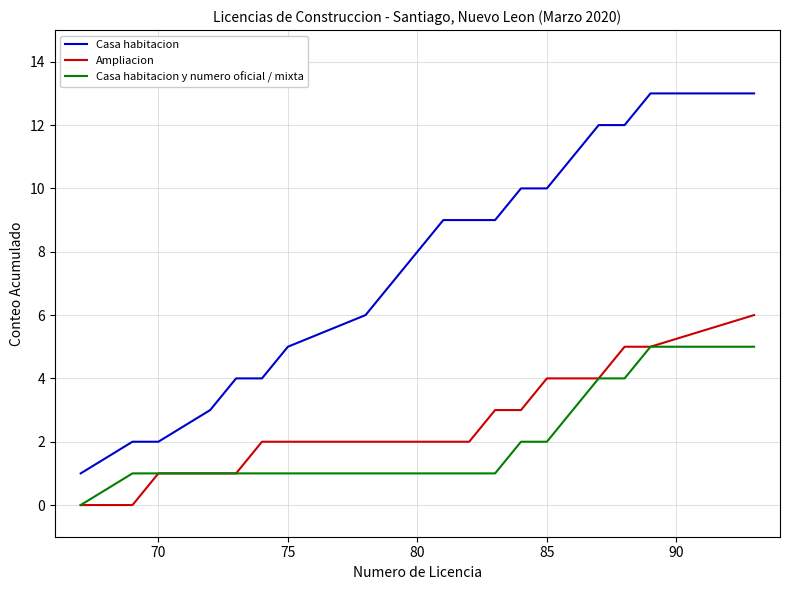

Which series has the largest total across all categories?

Casa habitacion